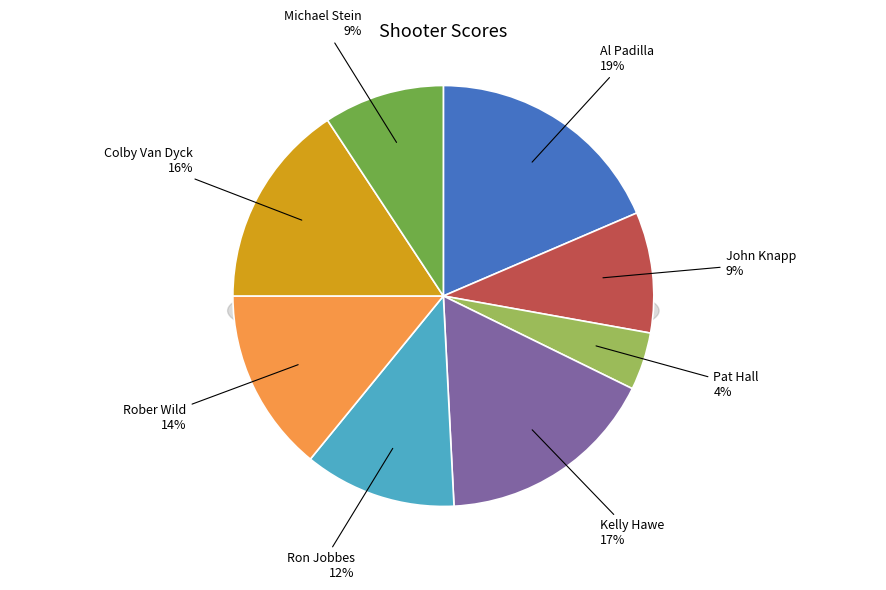

To the nearest percent, what is the difference between the Kelly Hawe and Michael Stein slice percentages?

8%